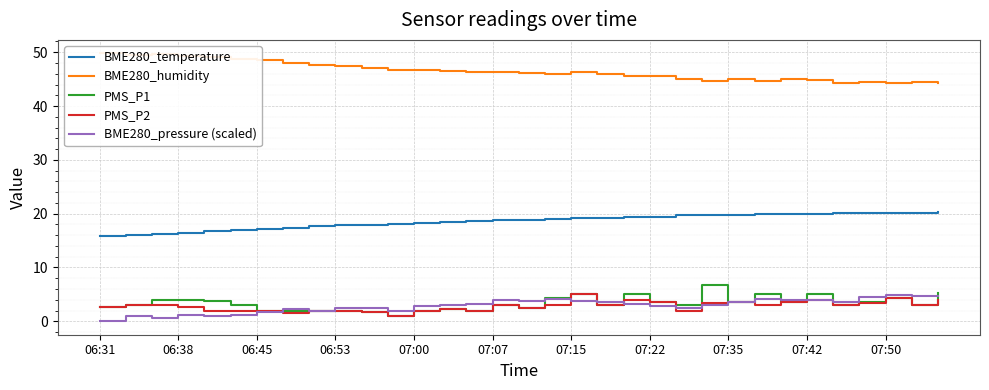

How many categories are shown in the chart?

33